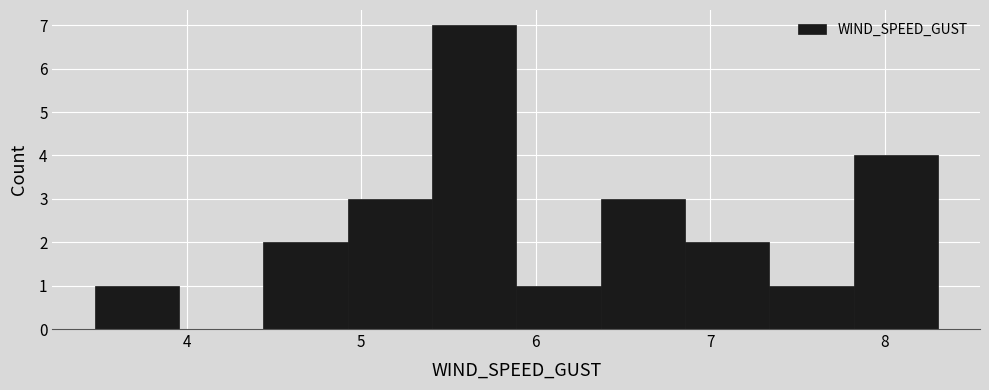

Reading left to right, transcribe this chart: for each bar, give the range it covers on the x-axis and its height. Neither the bar edges nor the heights are printed on the chart, so give them approximately, as read against the axes.

3.5 to 4.0: 1
4.0 to 4.4: 0
4.4 to 4.9: 2
4.9 to 5.4: 3
5.4 to 5.9: 7
5.9 to 6.4: 1
6.4 to 6.9: 3
6.9 to 7.3: 2
7.3 to 7.8: 1
7.8 to 8.3: 4